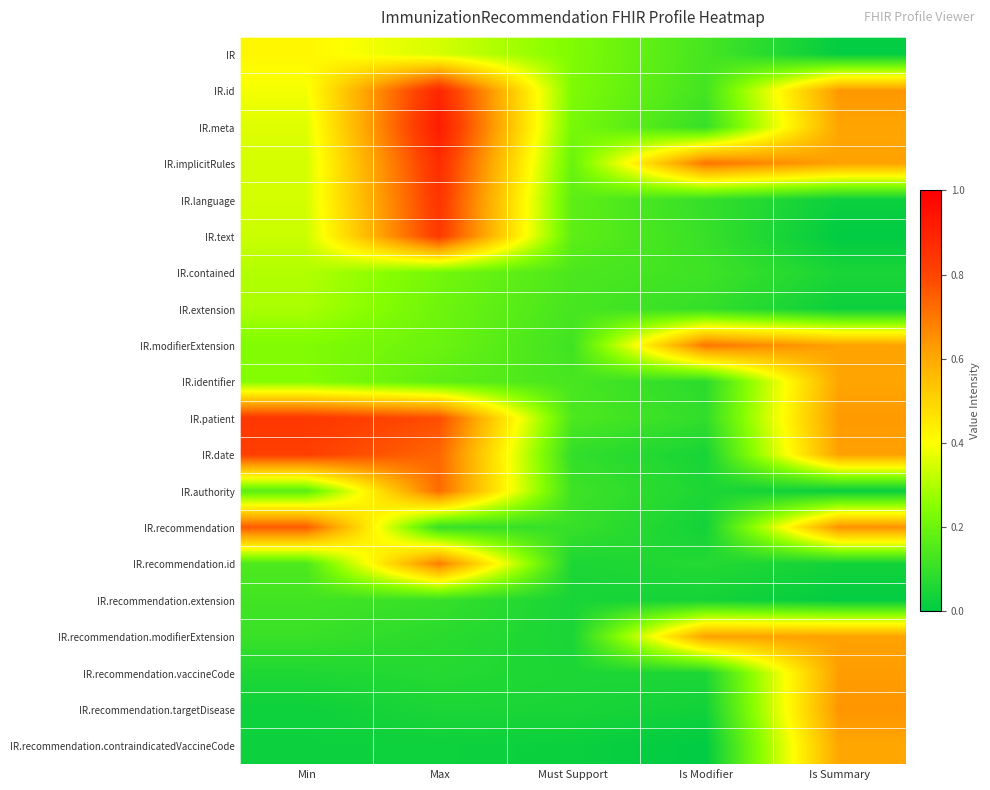

Reading left to right, extract all data points from this chart.

IR: Min=0.4	Max=0.3	Must Support=0.2	Is Modifier=0.1	Is Summary=0.0
IR.id: Min=0.4	Max=0.9	Must Support=0.2	Is Modifier=0.1	Is Summary=0.6
IR.meta: Min=0.4	Max=0.9	Must Support=0.2	Is Modifier=0.1	Is Summary=0.6
IR.implicitRules: Min=0.3	Max=0.9	Must Support=0.2	Is Modifier=0.7	Is Summary=0.6
IR.language: Min=0.3	Max=0.8	Must Support=0.2	Is Modifier=0.1	Is Summary=0.0
IR.text: Min=0.3	Max=0.8	Must Support=0.2	Is Modifier=0.1	Is Summary=0.0
IR.contained: Min=0.3	Max=0.2	Must Support=0.1	Is Modifier=0.1	Is Summary=0.0
IR.extension: Min=0.3	Max=0.2	Must Support=0.1	Is Modifier=0.1	Is Summary=0.0
IR.modifierExtension: Min=0.2	Max=0.2	Must Support=0.1	Is Modifier=0.7	Is Summary=0.6
IR.identifier: Min=0.2	Max=0.2	Must Support=0.1	Is Modifier=0.1	Is Summary=0.6
IR.patient: Min=0.8	Max=0.8	Must Support=0.1	Is Modifier=0.1	Is Summary=0.6
IR.date: Min=0.8	Max=0.7	Must Support=0.1	Is Modifier=0.0	Is Summary=0.6
IR.authority: Min=0.2	Max=0.7	Must Support=0.1	Is Modifier=0.1	Is Summary=0.0
IR.recommendation: Min=0.8	Max=0.1	Must Support=0.1	Is Modifier=0.0	Is Summary=0.6
IR.recommendation.id: Min=0.1	Max=0.7	Must Support=0.1	Is Modifier=0.1	Is Summary=0.0
IR.recommendation.extension: Min=0.1	Max=0.1	Must Support=0.0	Is Modifier=0.0	Is Summary=0.0
IR.recommendation.modifierExtension: Min=0.1	Max=0.1	Must Support=0.0	Is Modifier=0.6	Is Summary=0.6
IR.recommendation.vaccineCode: Min=0.1	Max=0.1	Must Support=0.1	Is Modifier=0.1	Is Summary=0.6
IR.recommendation.targetDisease: Min=0.0	Max=0.1	Must Support=0.0	Is Modifier=0.0	Is Summary=0.6
IR.recommendation.contraindicatedVaccineCode: Min=0.0	Max=0.0	Must Support=0.0	Is Modifier=0.0	Is Summary=0.6